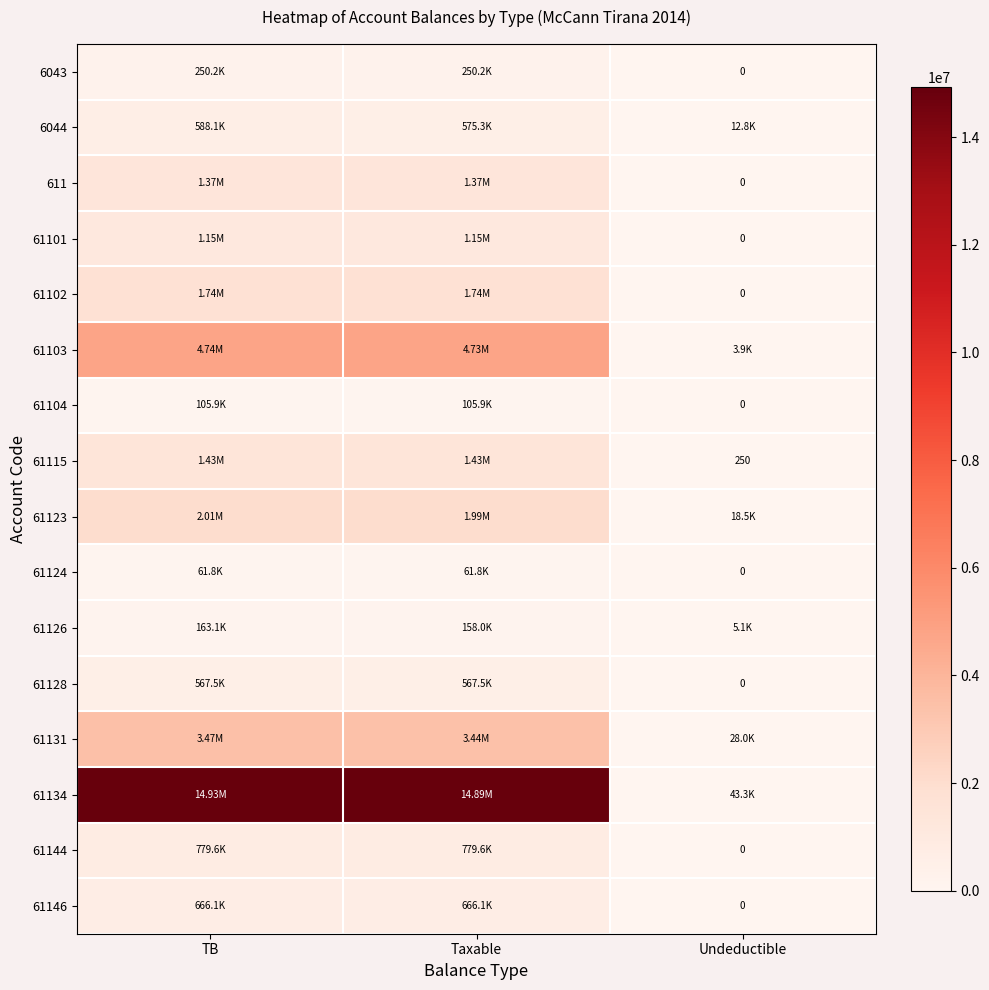

Which series has the widest spread of values?

61134